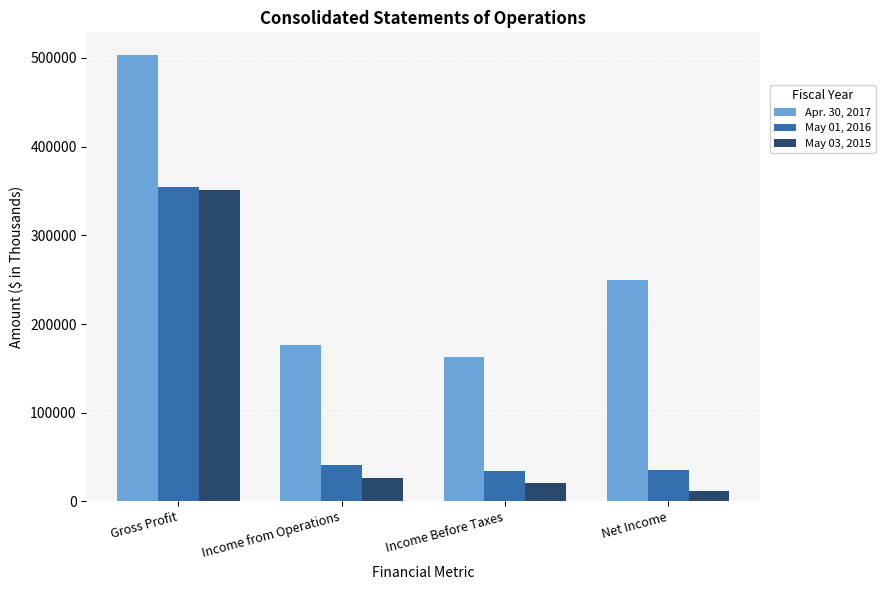

Which series has the largest total across all categories?

Apr. 30, 2017